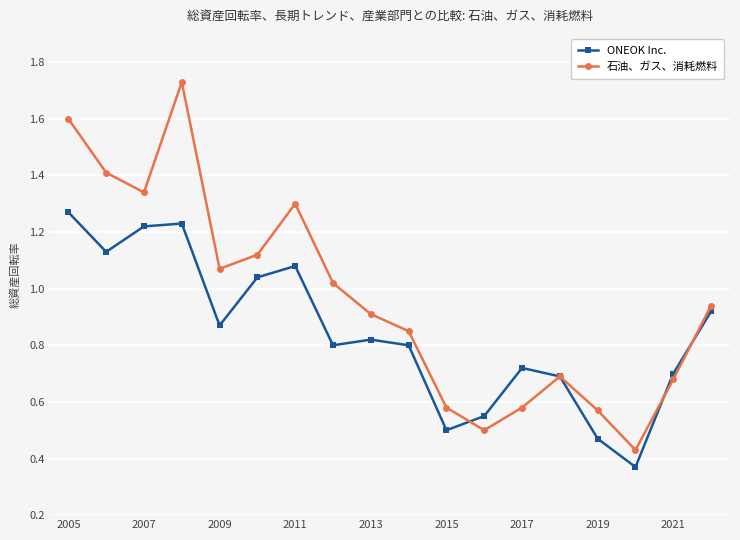

At how many categories does at least one series exceed 1?

8